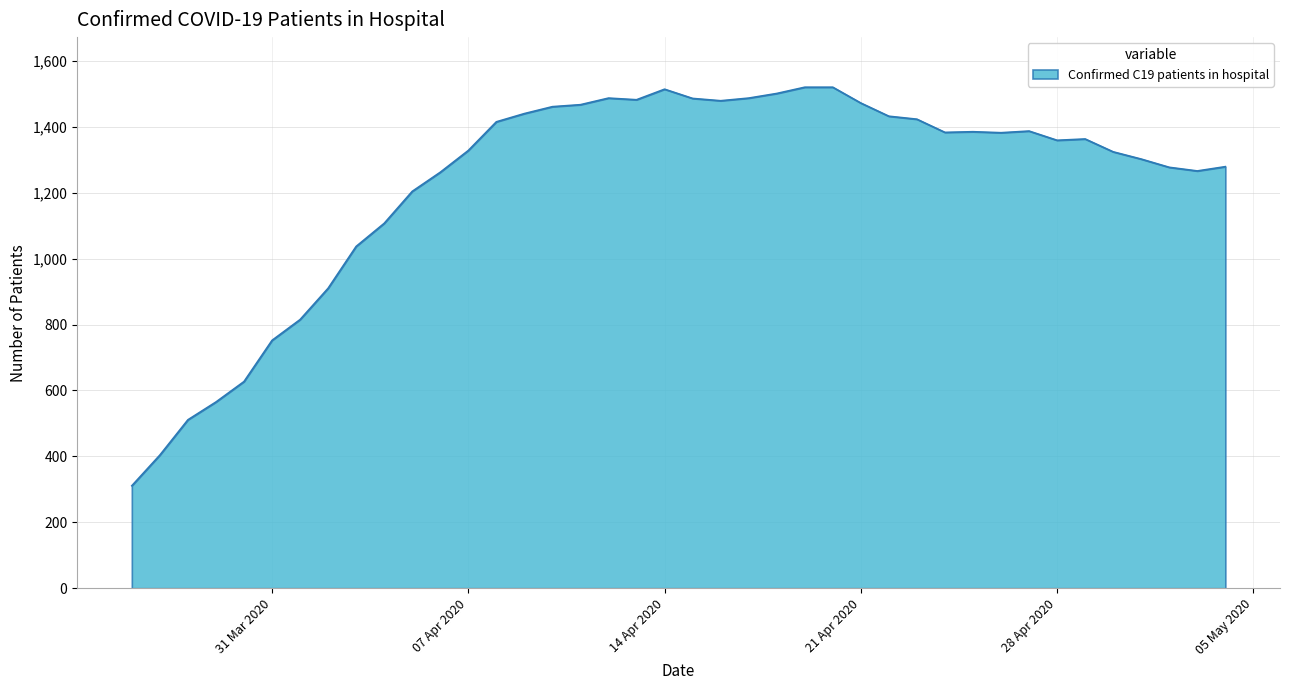

What is the difference between the maximum and minimum values?

1209